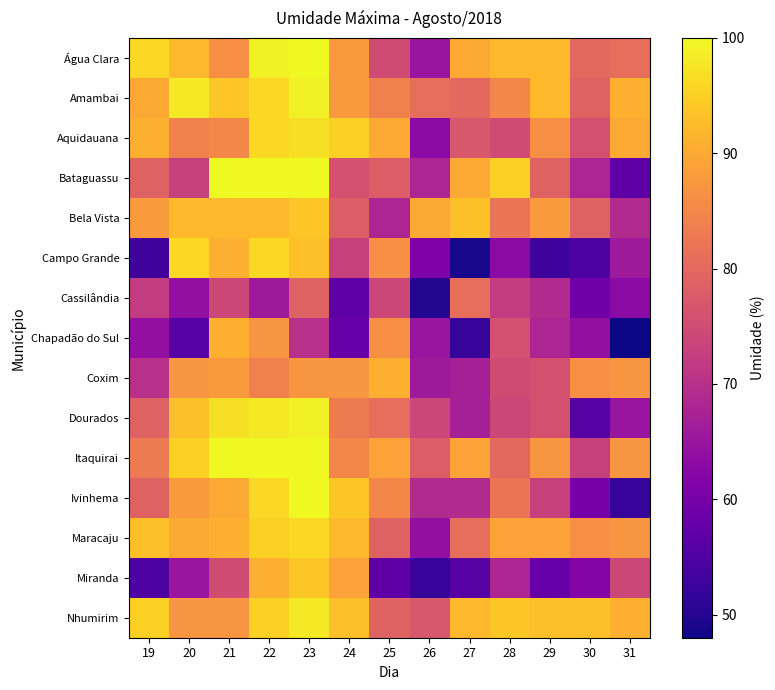

Which label corresponds to the smallest value in the chart?

31